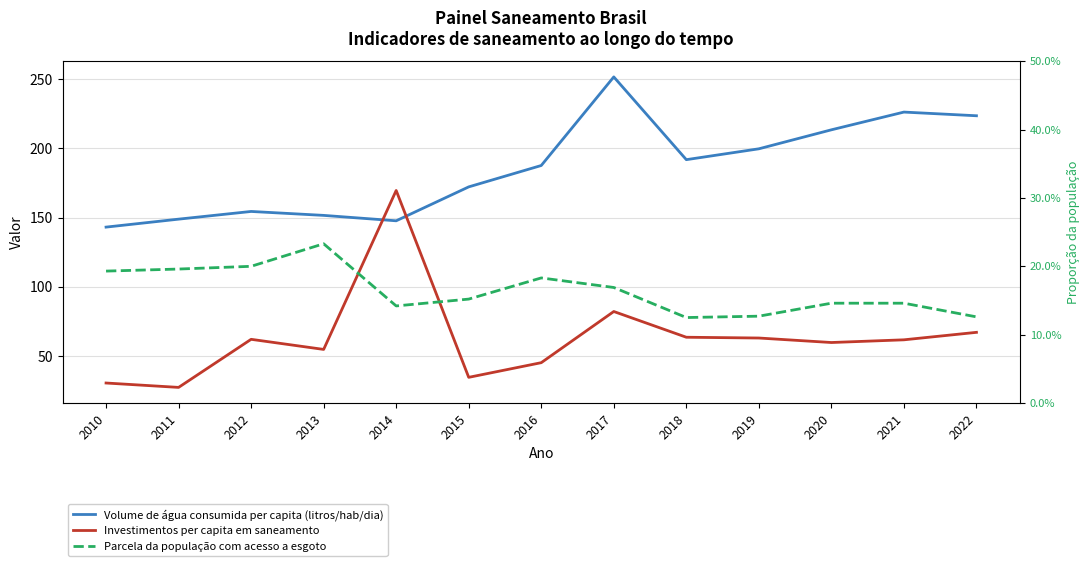

Does the chart display data point markers on the line(s)?

No